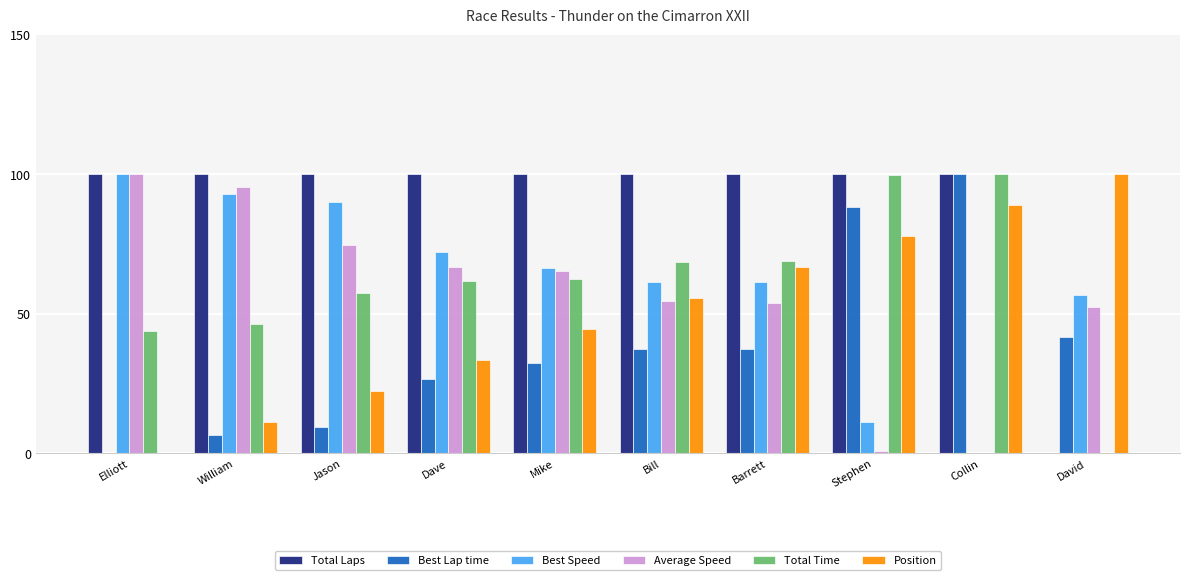

What is the highest value of the Best Speed series?

100.0